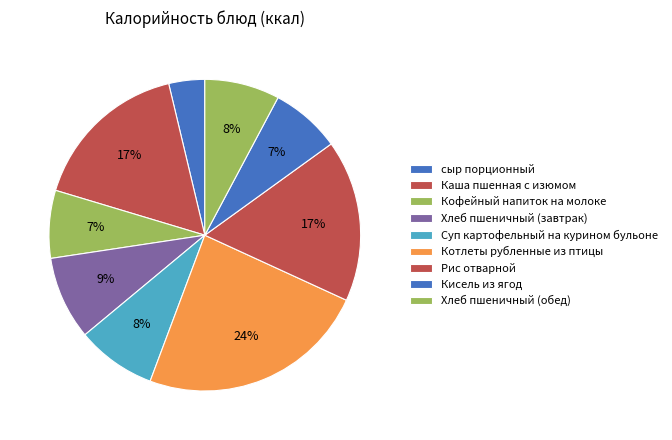

The Суп картофельный на курином бульоне slice represents 23% of the pie. True or false?

False